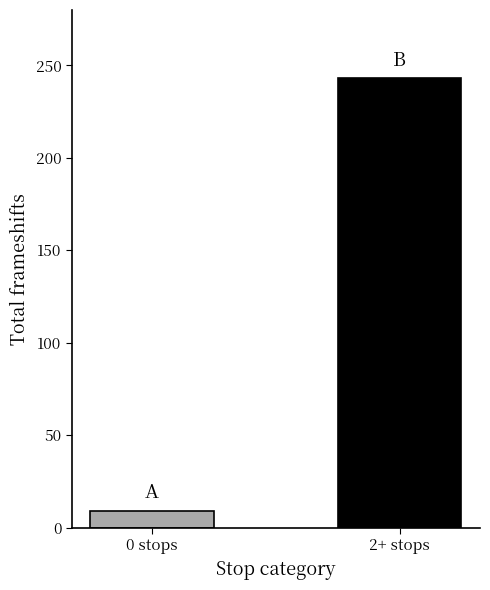

True or false: the data shows 332 at 2+ stops.

False